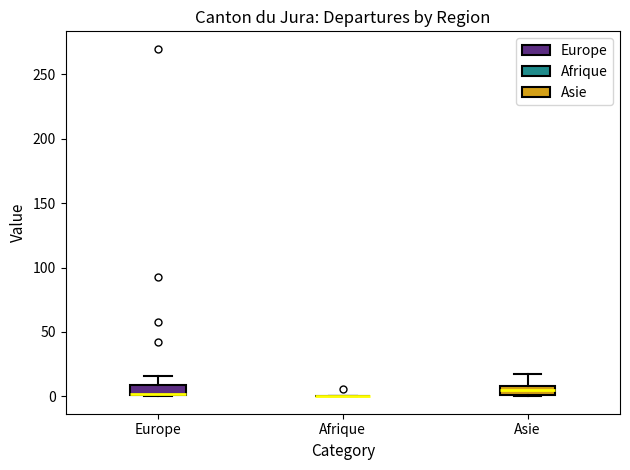

Where is the upper edge of the box for Europe on the y-axis? The values are not printed on the chart, so give them approximately, as read against the axis.

10